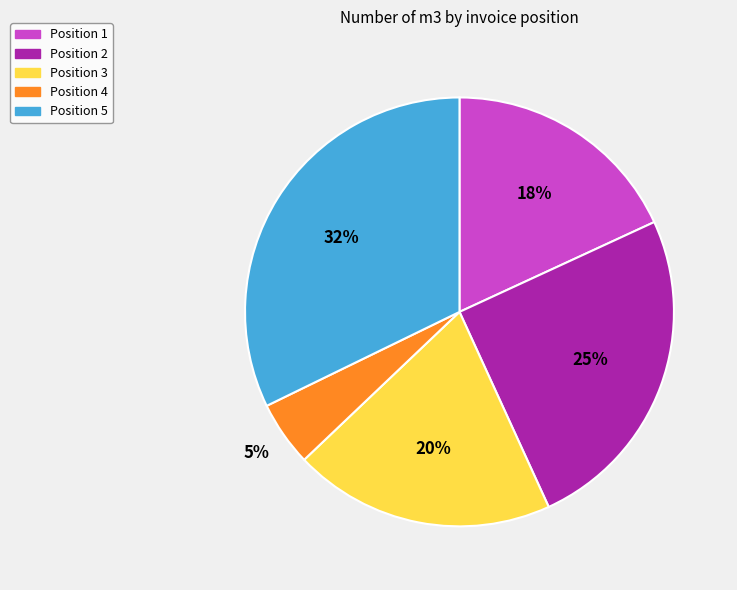

Is there a majority slice in this chart?

No